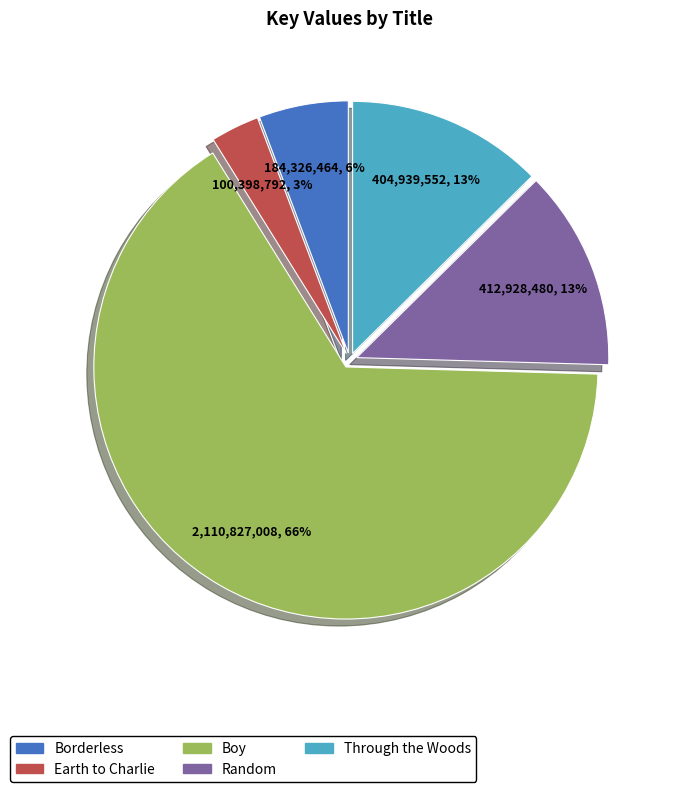

True or false: Earth to Charlie accounts for 15% of the total.

False